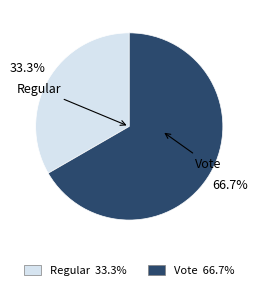

What percentage is the Regular slice, to the nearest percent?

33%